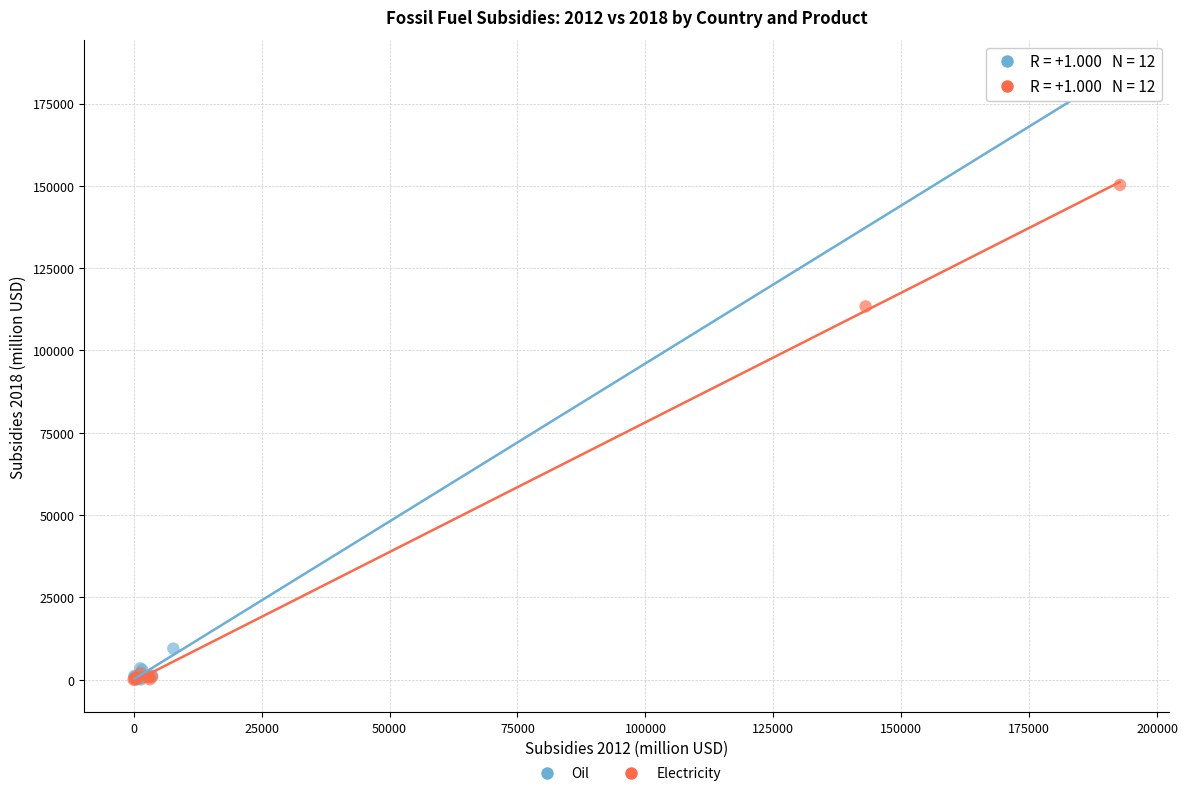

Which series has the widest spread of Y values?

Oil